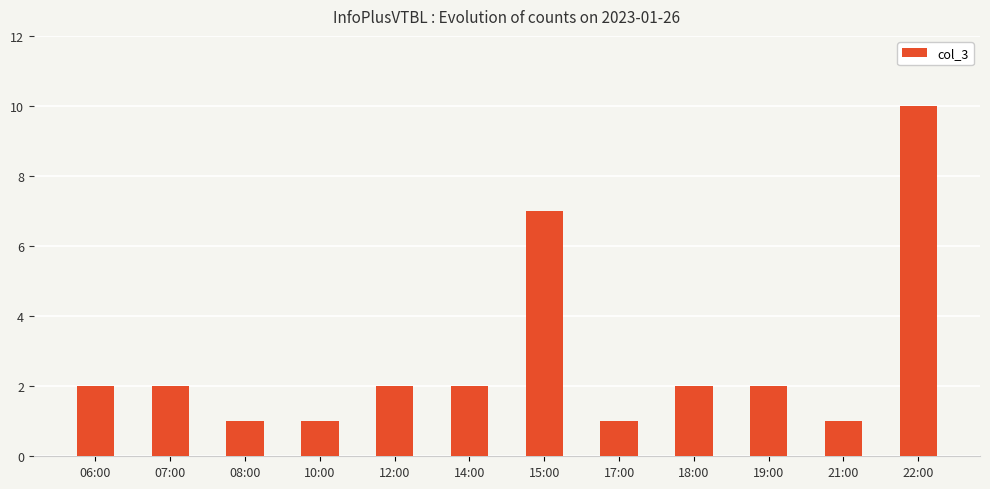

What is the sum of the values at 10:00 and 08:00?

2